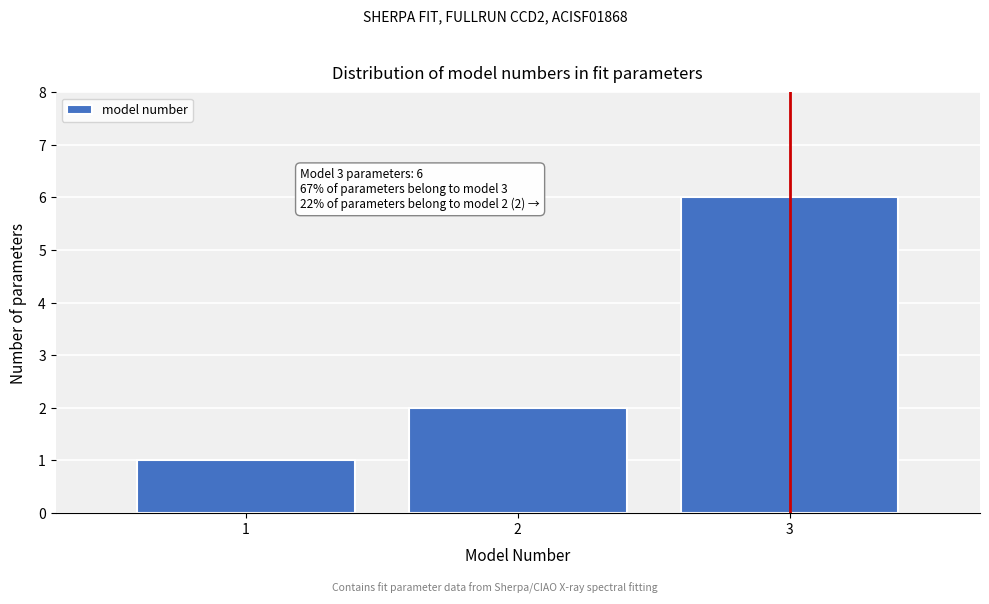

Reading left to right, transcribe all the data shown in this chart.

1=1	2=2	3=6